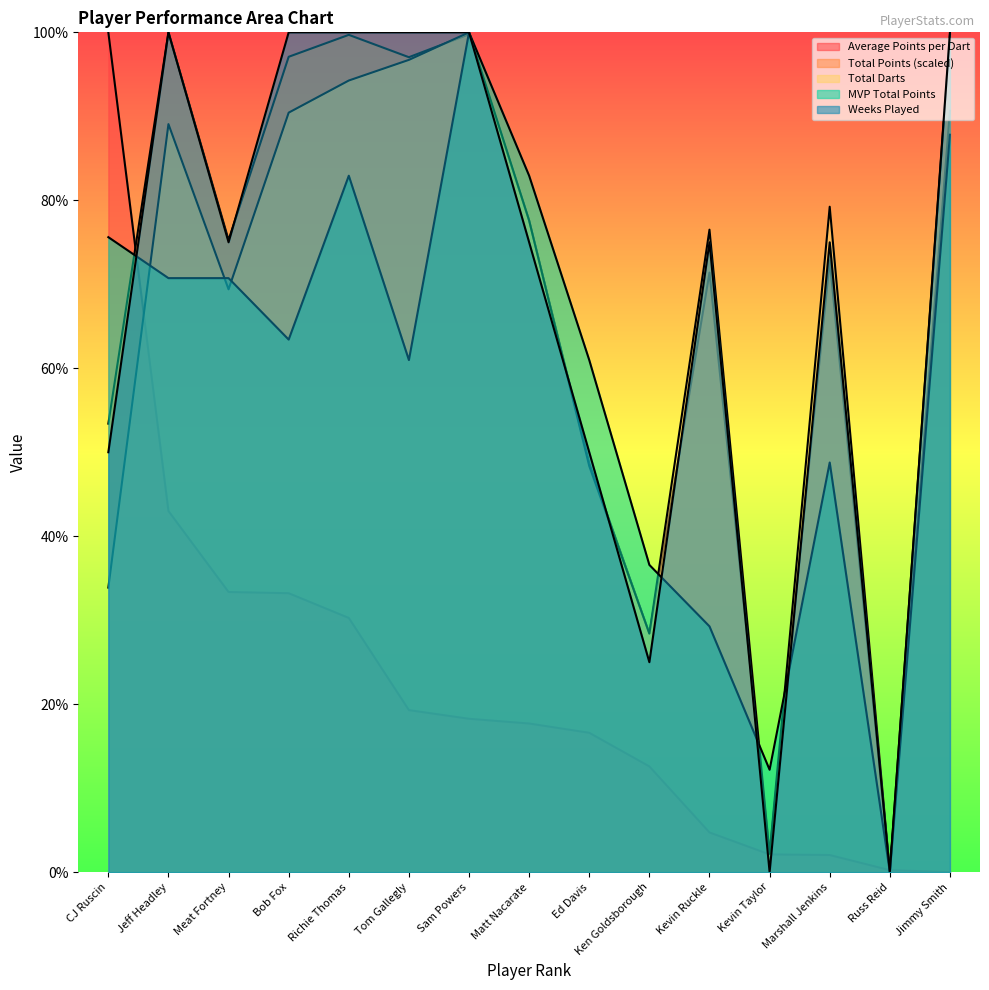

At Ed Davis, list the series in order from smallest to largest.

Average Points per Dart, Total Darts, Total Points (scaled), Weeks Played, MVP Total Points